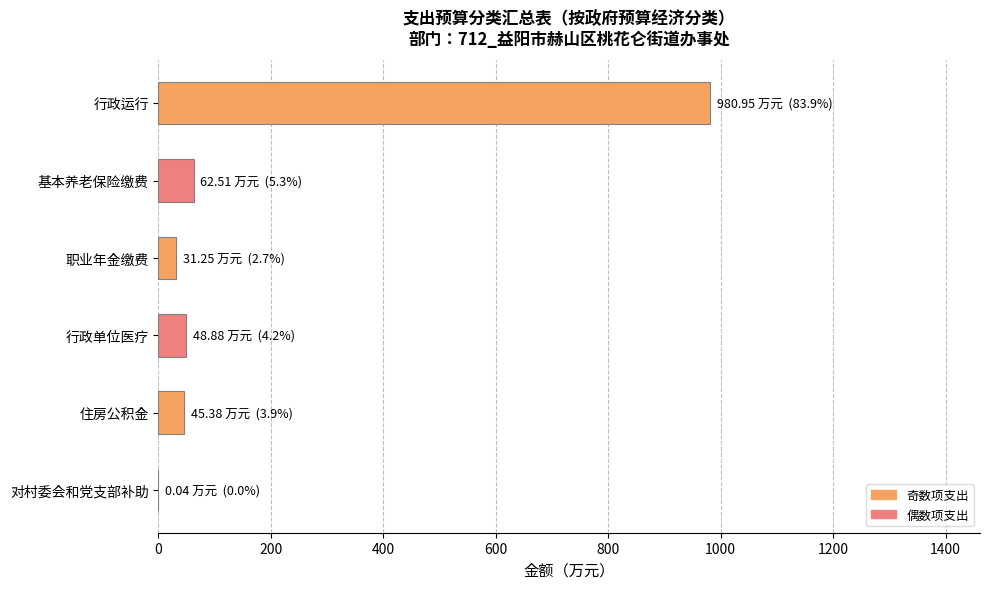

Is it true that the value at 职业年金缴费 is 31.3?

True